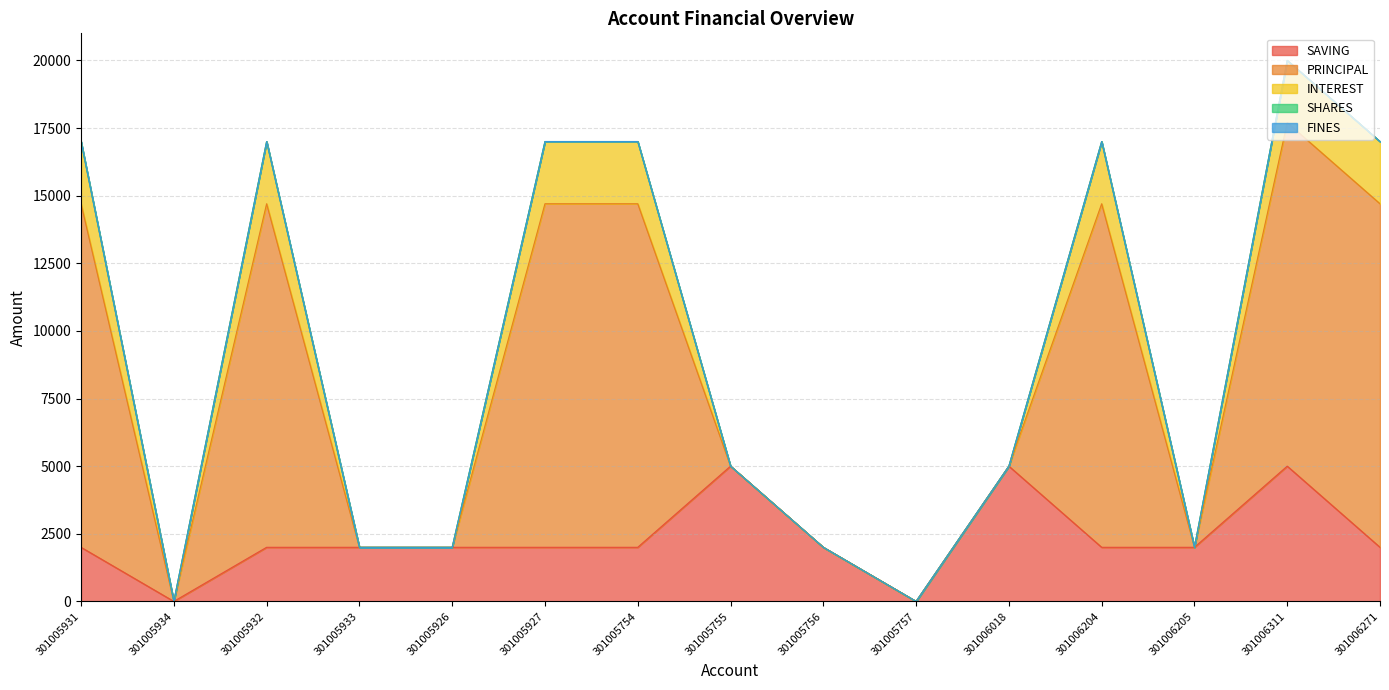

What position from the left is 301005932?

3